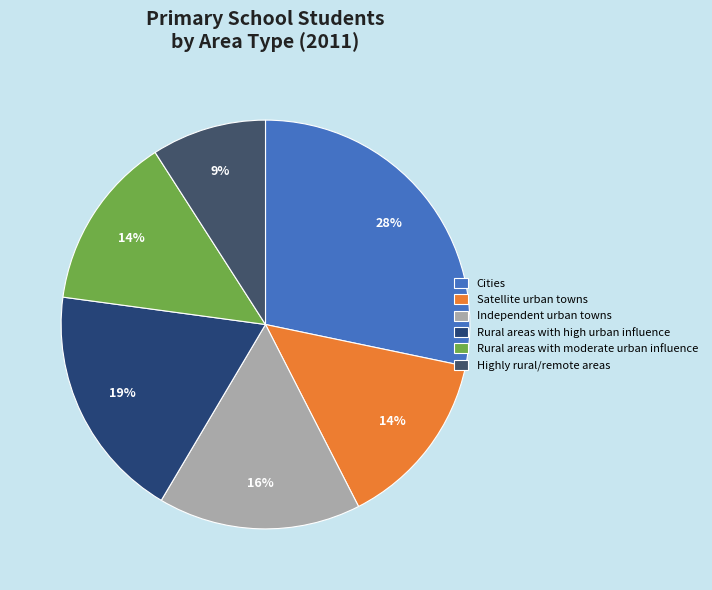

Approximately how many times larger is the value at Highly rural/remote areas compared to Independent urban towns?

0.6